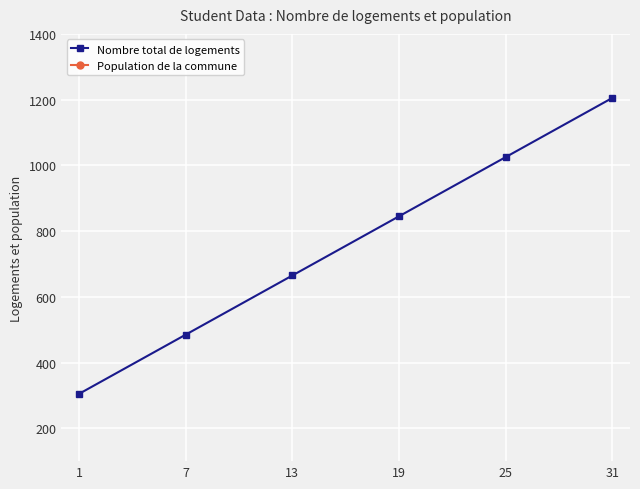

What is the difference between the maximum and second lowest values in the Nombre total de logements series?

720